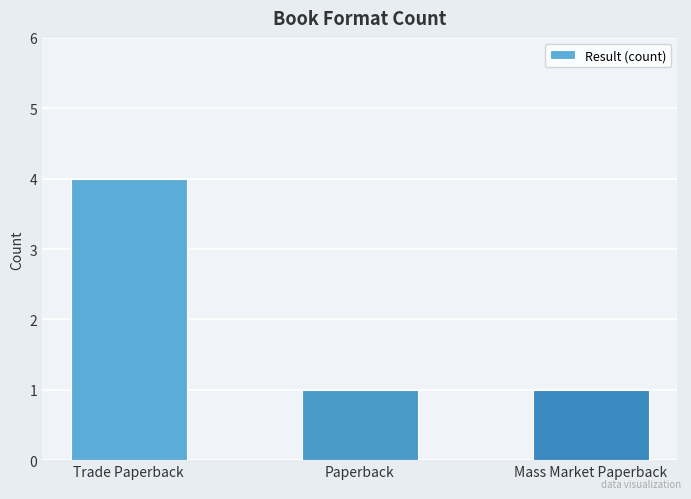

Count the values in the range 1 to 4.

3